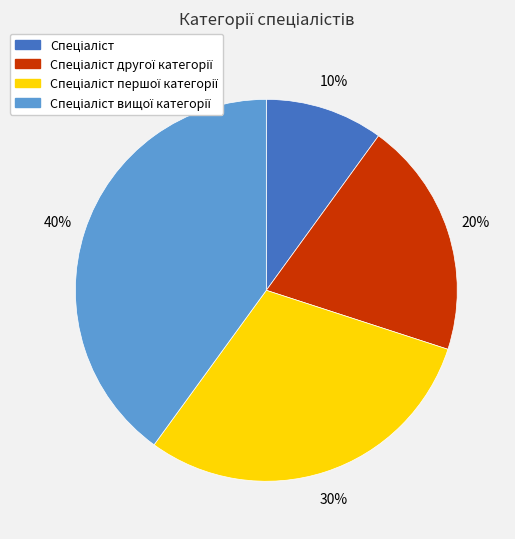

How many segments does this pie chart have?

4